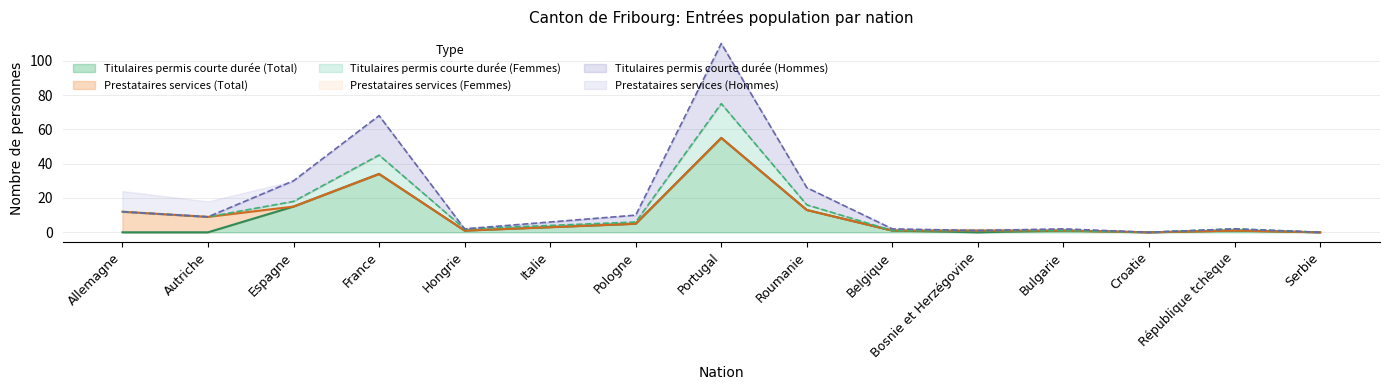

Where is the first local maximum for Titulaires permis courte durée (Femmes)?

France